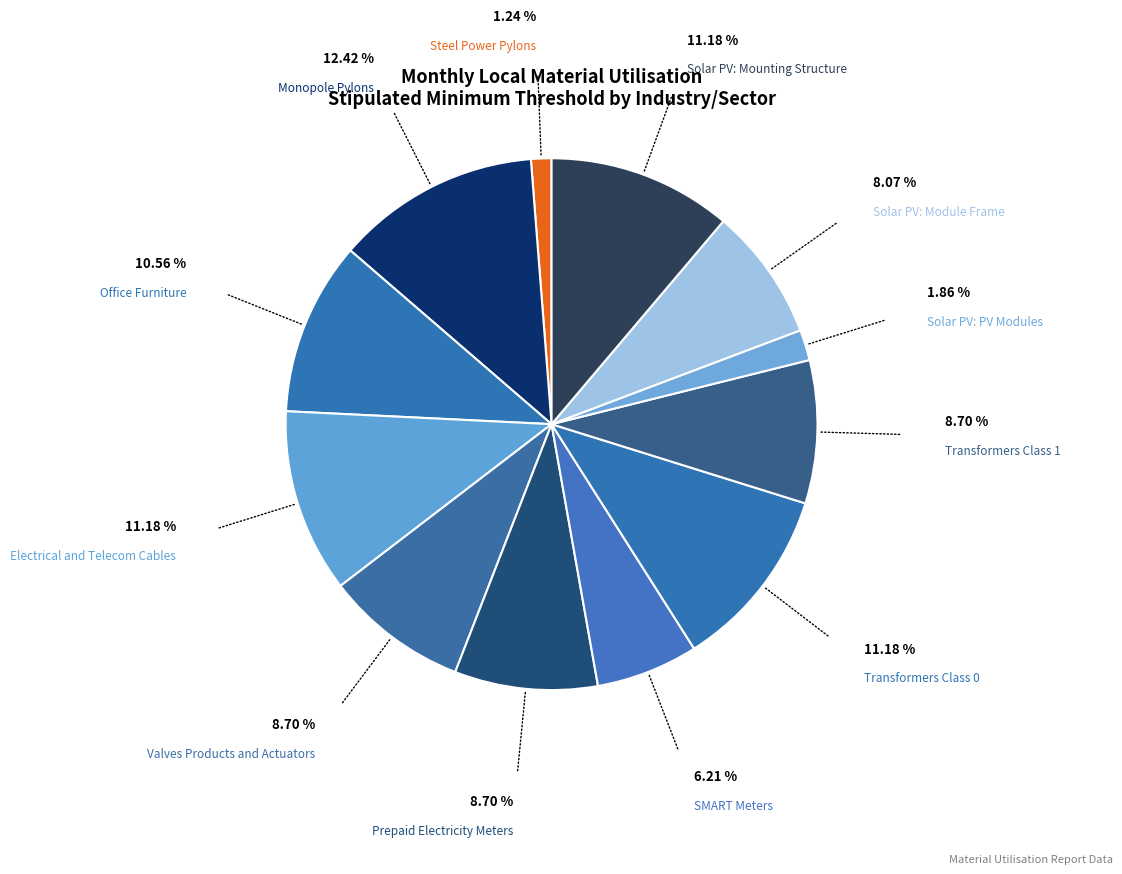

Count the number of slices in the pie.

12